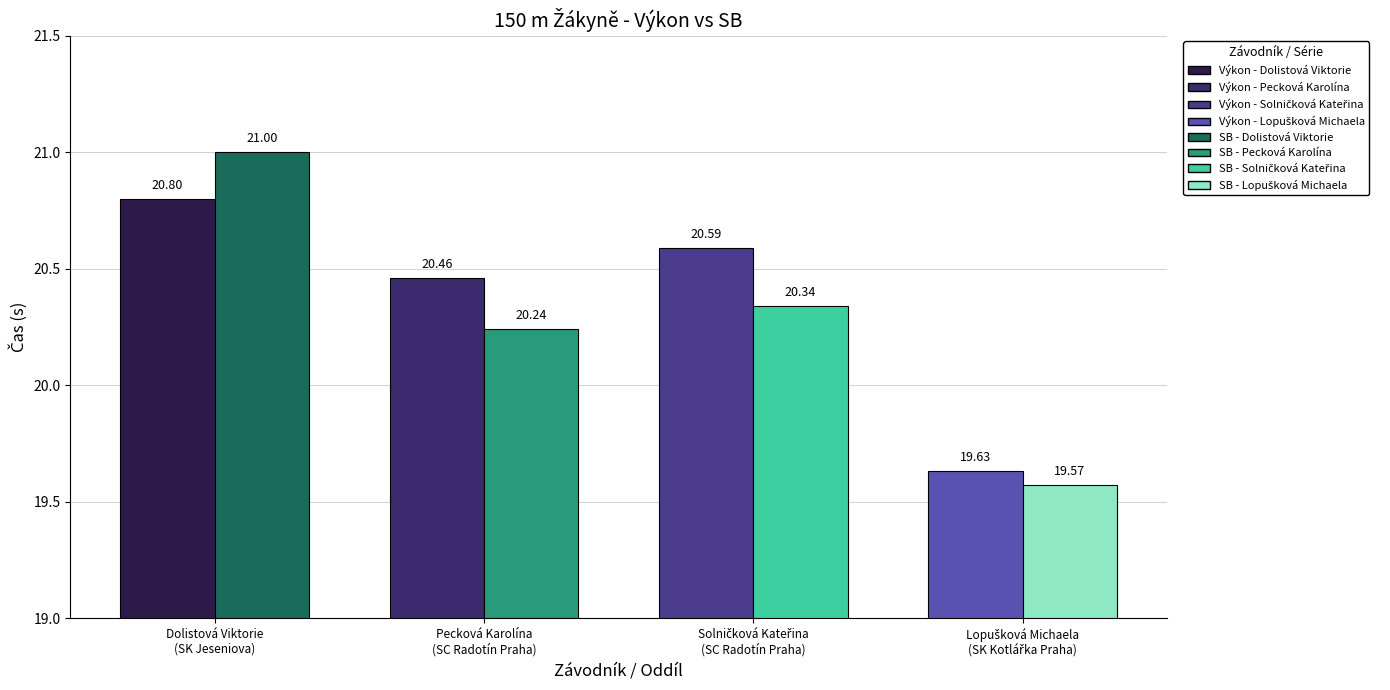

Which series changed the most between Dolistová Viktorie
(SK Jeseniova) and Solničková Kateřina
(SC Radotín Praha)?

SB